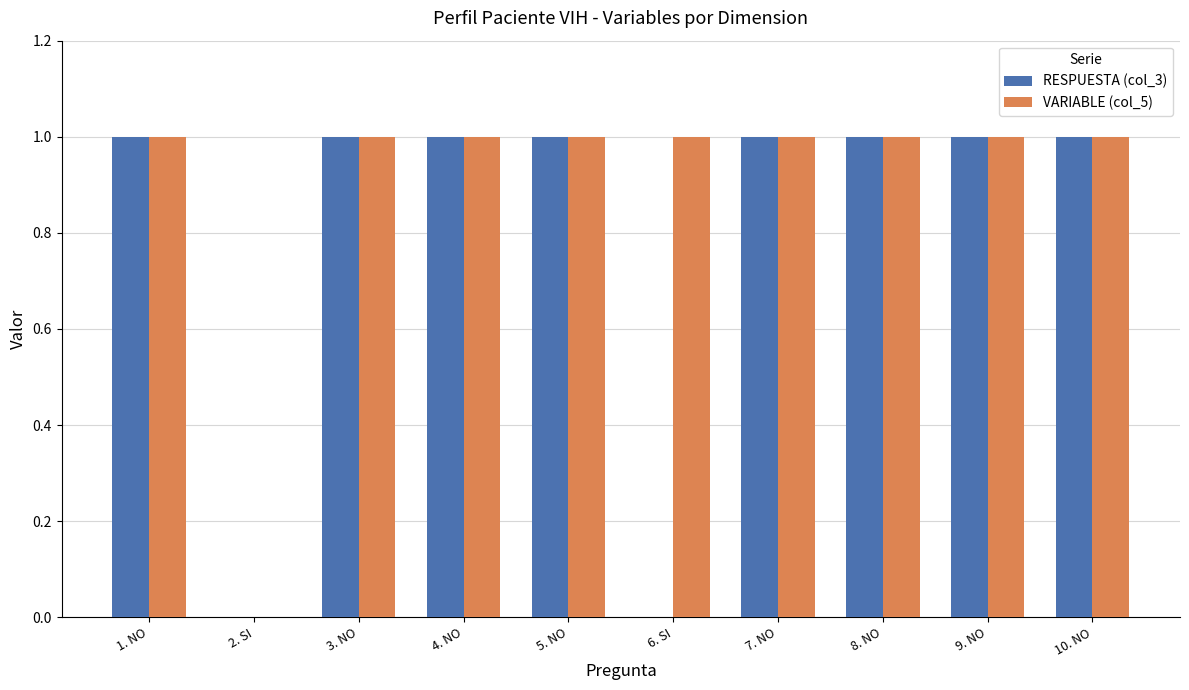

Count the number of categories in the chart.

10